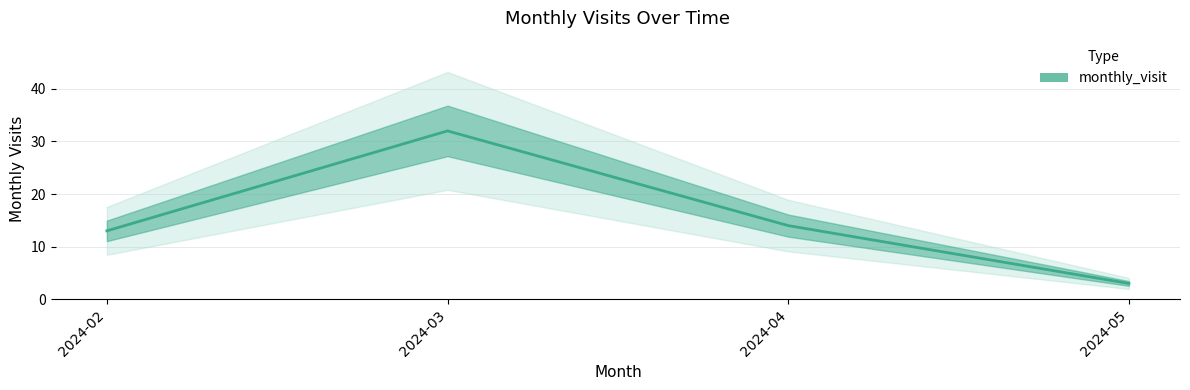

What is the smallest value displayed?

3